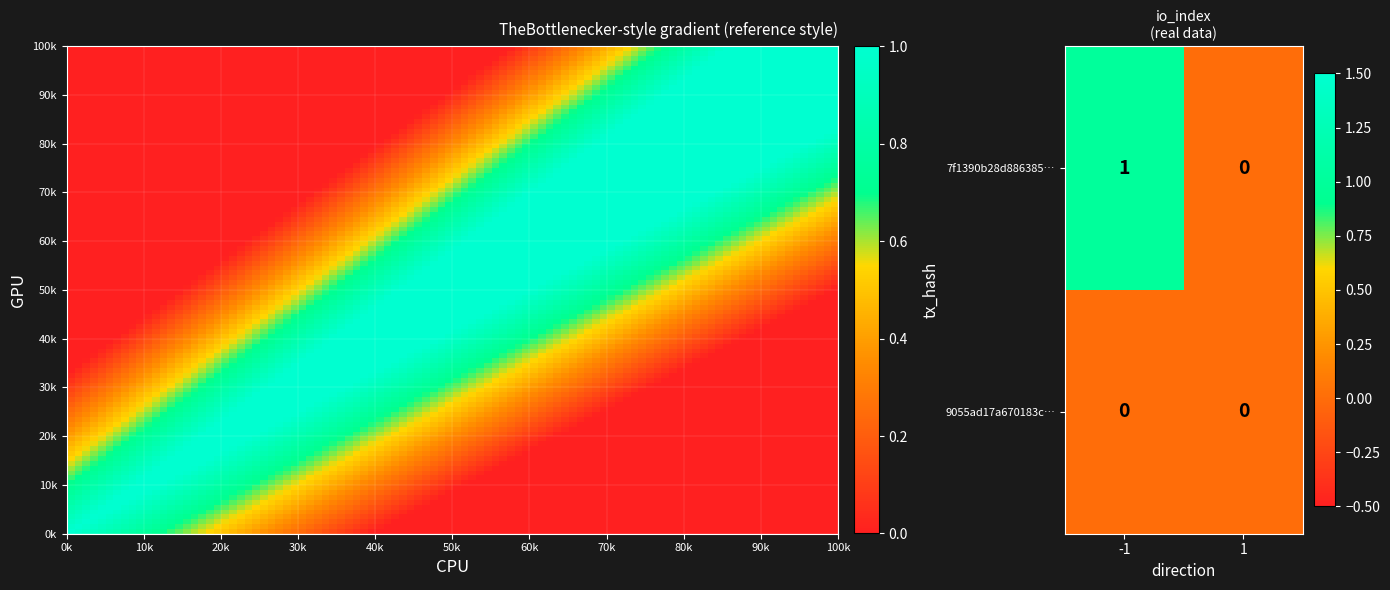

Rank the categories by 7f1390b28d886385… value from highest to lowest.

-1, 1